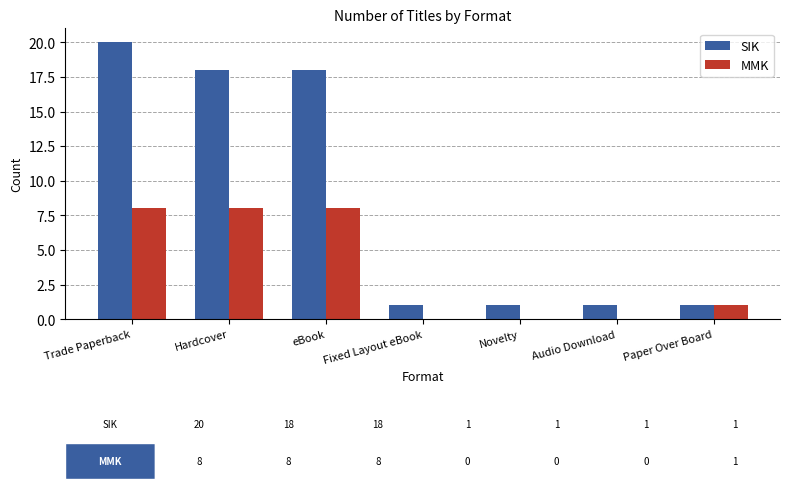

How many series are shown in this chart?

2